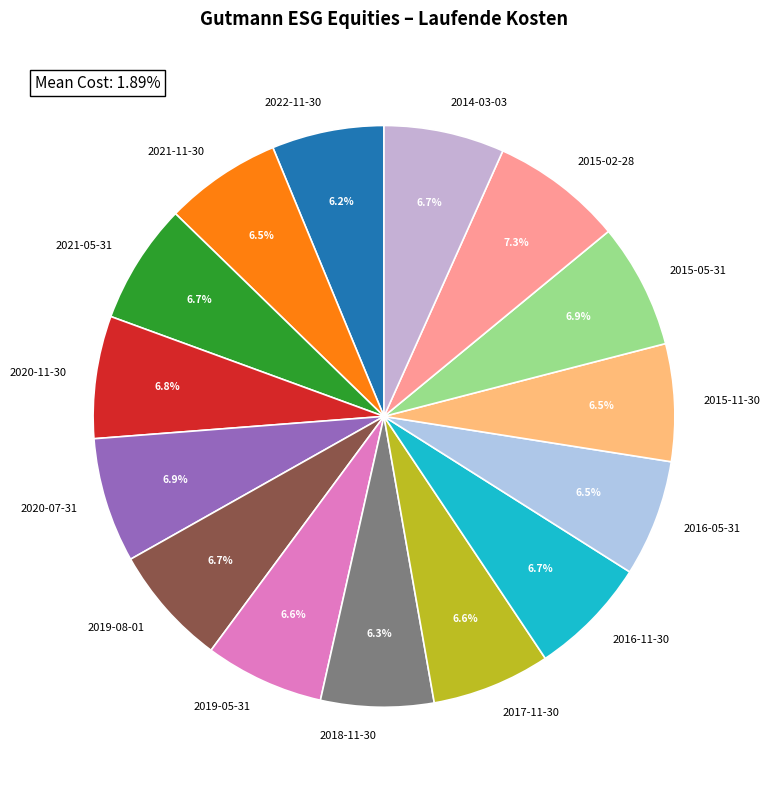

Which has a higher value, 2015-02-28 or 2015-11-30?

2015-02-28